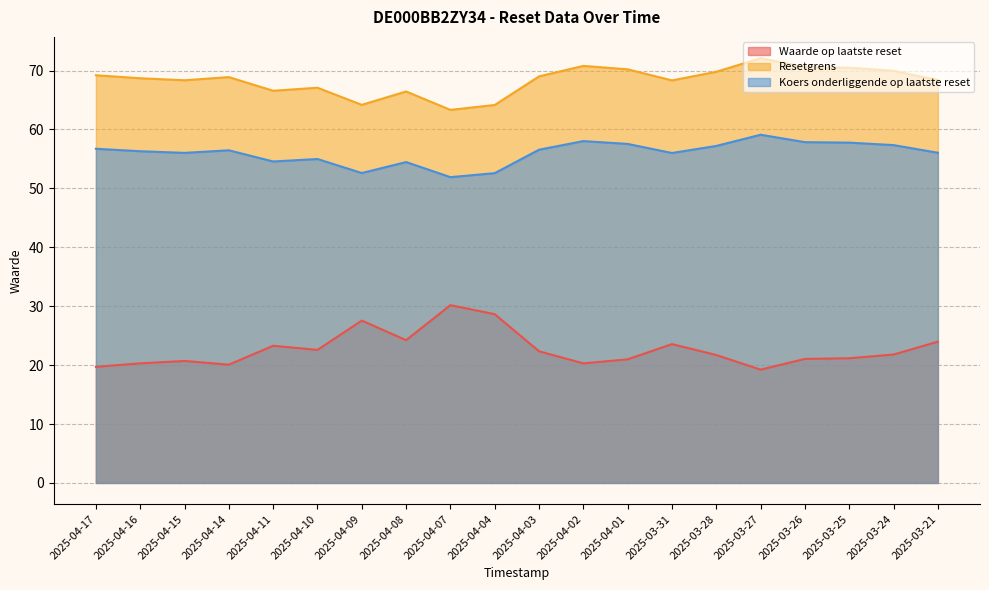

How many data points in Resetgrens are above 68?

14